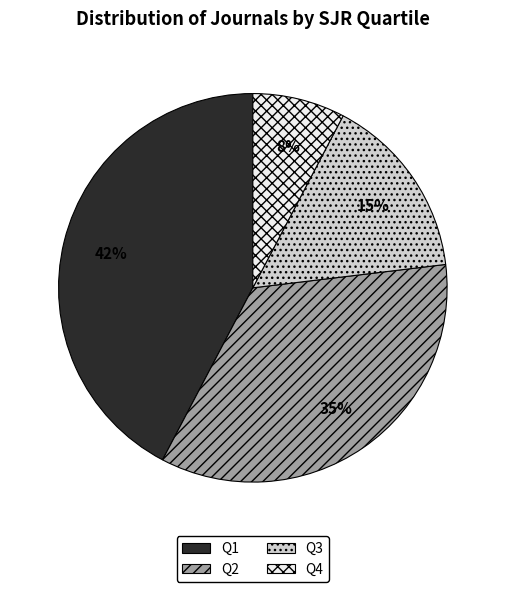

Which has a higher value, Q1 or Q2?

Q1